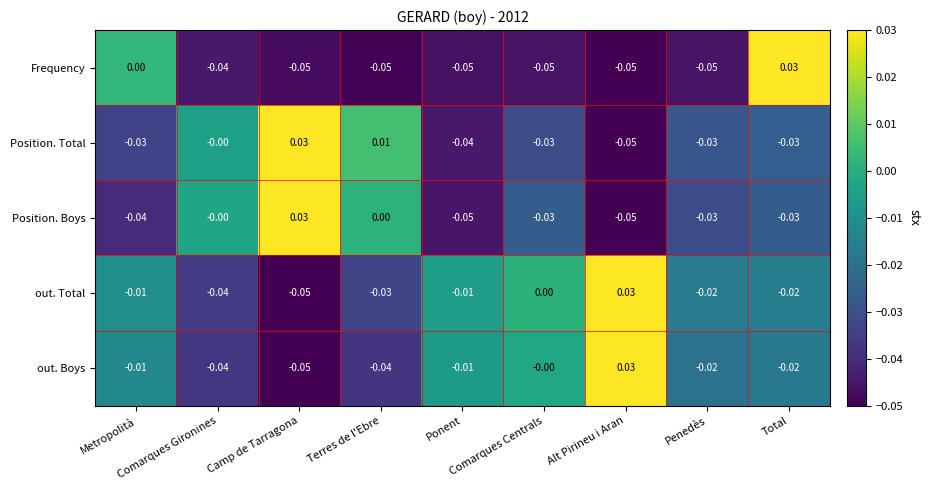

Which series has the widest spread of values?

Frequency